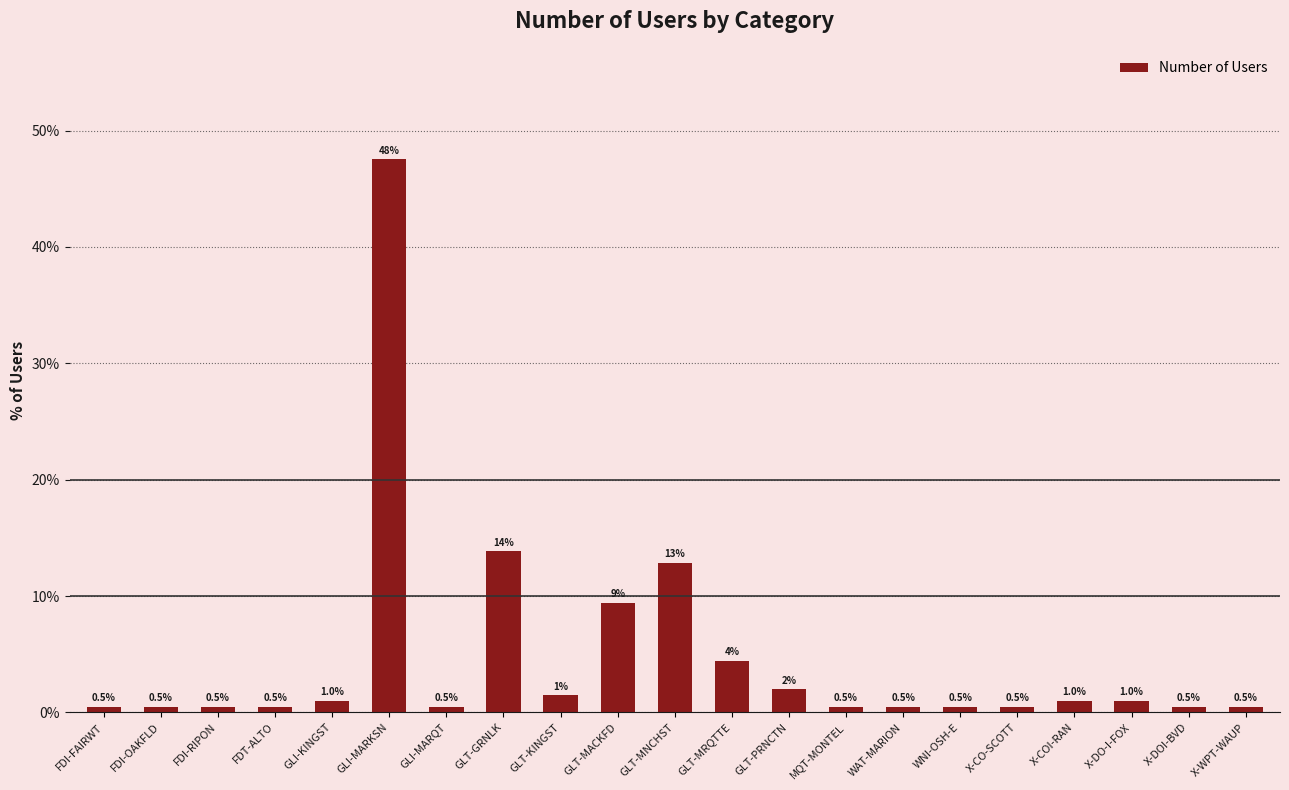

Is it true that the value at WAT-MARION is 0.5?

True